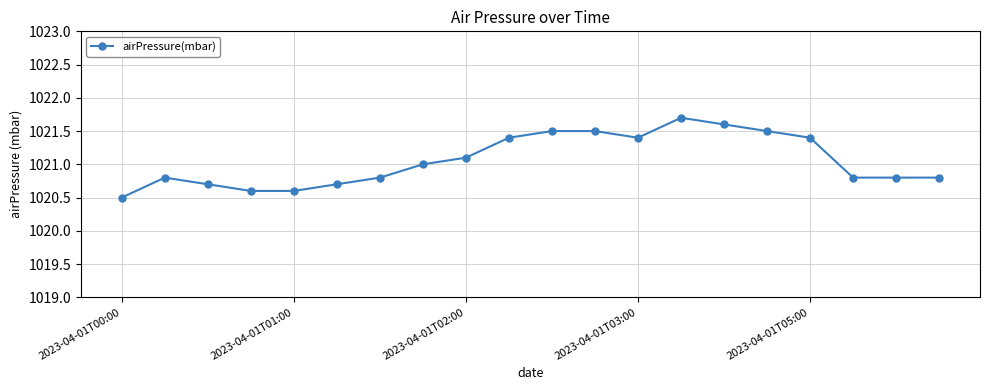

Reading left to right, extract all data points from this chart.

1020.5	1020.8	1020.7	1020.6	1020.6	1020.7	1020.8	1021.0	1021.1	1021.4	1021.5	1021.5	1021.4	1021.7	1021.6	1021.5	1021.4	1020.8	1020.8	1020.8